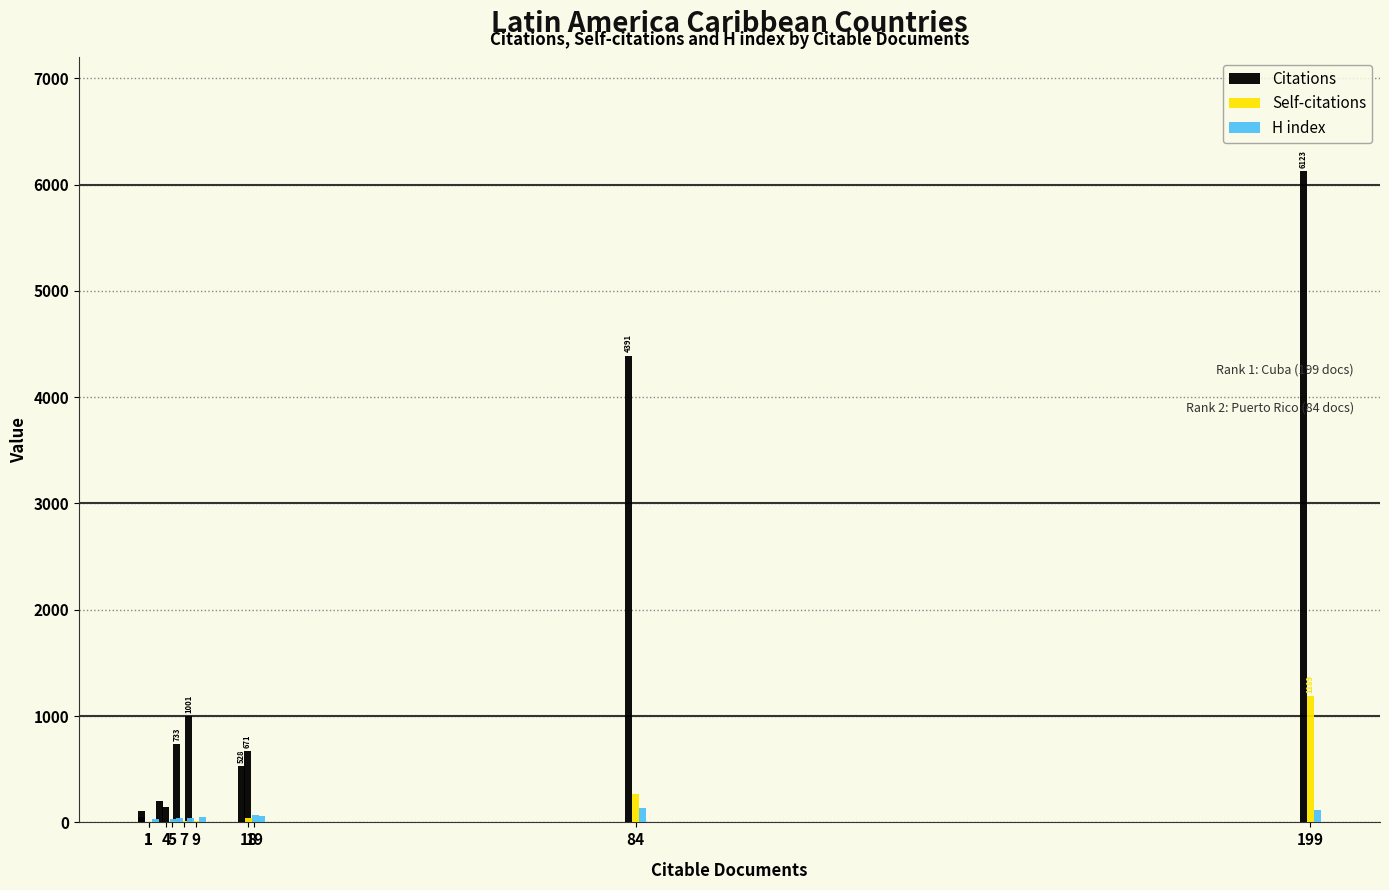

At which category does the chart reach its peak across all series?

199